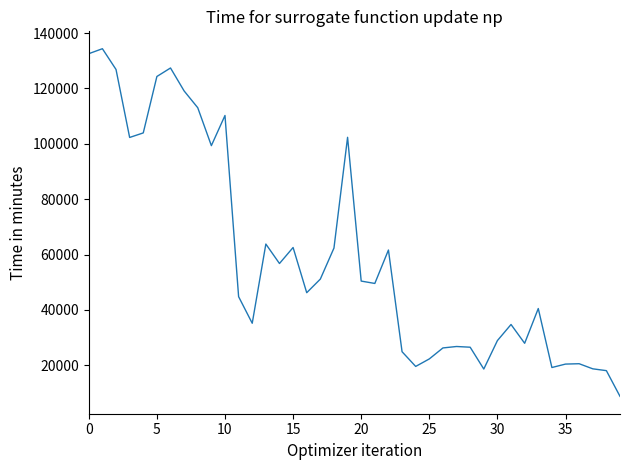

What is the maximum value shown in the chart?

134330